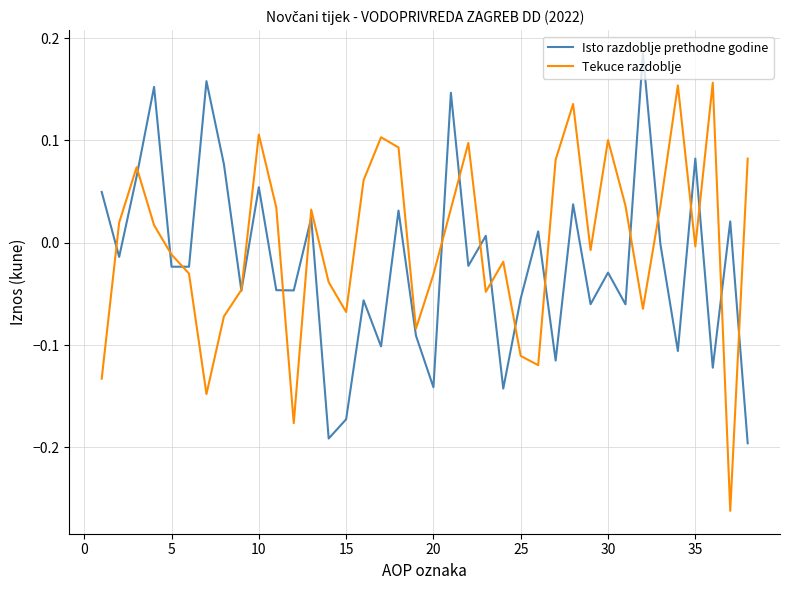

List the series in order of their peak value, lowest first.

Tekuce razdoblje, Isto razdoblje prethodne godine